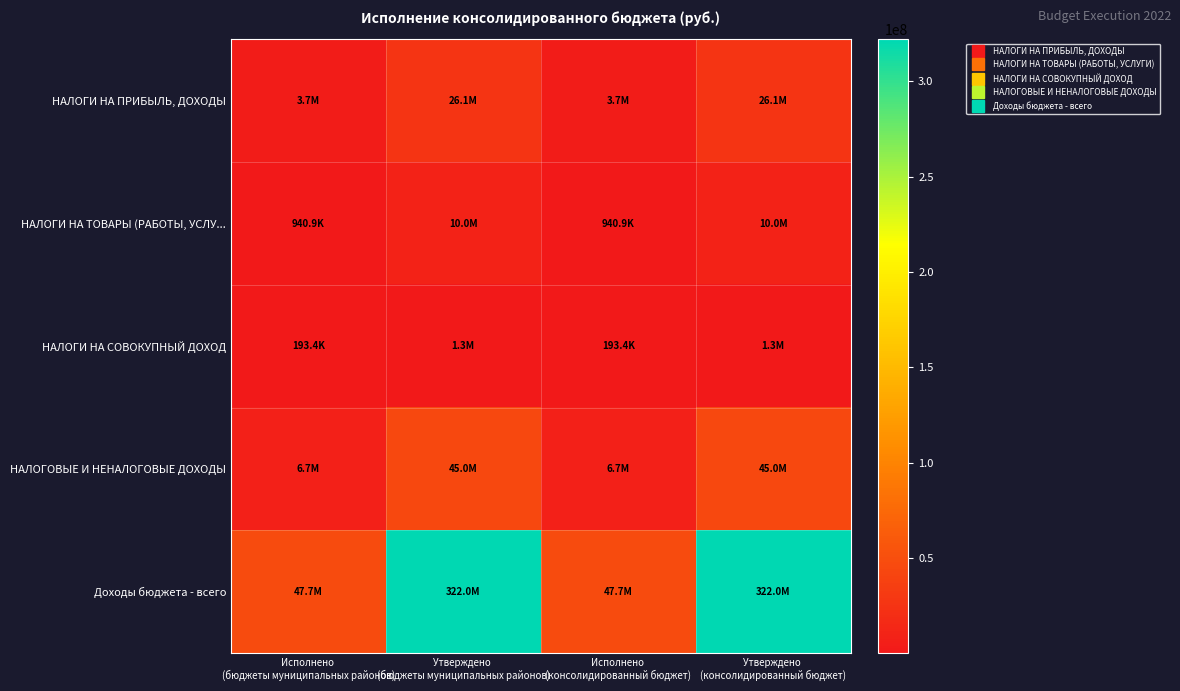

Reading left to right, transcribe all the data shown in this chart.

НАЛОГИ НА ПРИБЫЛЬ, ДОХОДЫ: Исполнено 
(бюджеты муниципальных районов)=3733317.1	Утверждено 
(бюджеты муниципальных районов)=26056279.0	Исполнено 
(консолидированный бюджет)=3733317.1	Утверждено 
(консолидированный бюджет)=26056279.0
НАЛОГИ НА ТОВАРЫ (РАБОТЫ, УСЛУ...: Исполнено 
(бюджеты муниципальных районов)=940872.4	Утверждено 
(бюджеты муниципальных районов)=10045202.0	Исполнено 
(консолидированный бюджет)=940872.4	Утверждено 
(консолидированный бюджет)=10045202.0
НАЛОГИ НА СОВОКУПНЫЙ ДОХОД: Исполнено 
(бюджеты муниципальных районов)=193417.7	Утверждено 
(бюджеты муниципальных районов)=1331300.0	Исполнено 
(консолидированный бюджет)=193417.7	Утверждено 
(консолидированный бюджет)=1331300.0
НАЛОГОВЫЕ И НЕНАЛОГОВЫЕ ДОХОДЫ: Исполнено 
(бюджеты муниципальных районов)=6726438.0	Утверждено 
(бюджеты муниципальных районов)=45038981.0	Исполнено 
(консолидированный бюджет)=6726438.0	Утверждено 
(консолидированный бюджет)=45038981.0
Доходы бюджета - всего: Исполнено 
(бюджеты муниципальных районов)=47731875.0	Утверждено 
(бюджеты муниципальных районов)=321966112.0	Исполнено 
(консолидированный бюджет)=47731875.0	Утверждено 
(консолидированный бюджет)=321966112.0